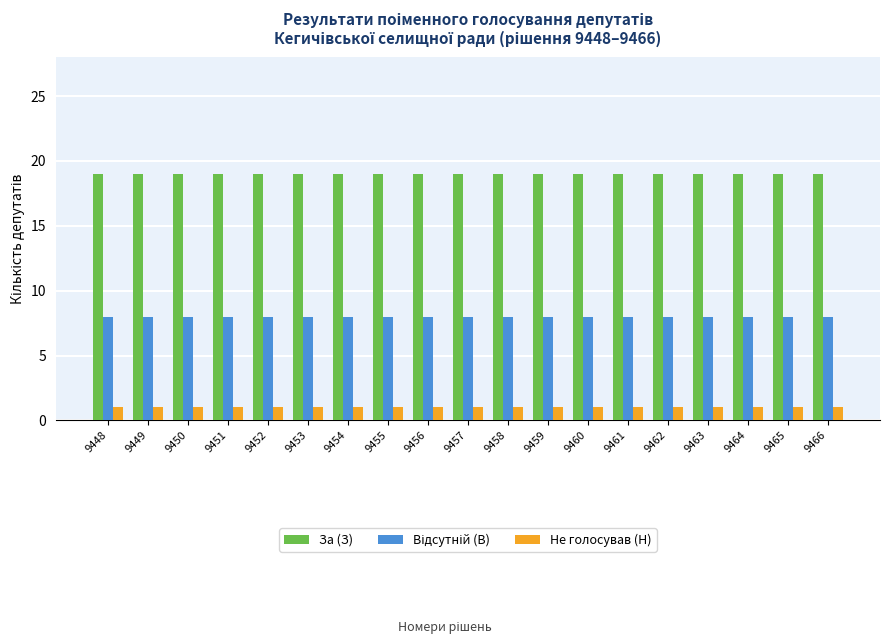

What is the average value of the За (З) series?

19